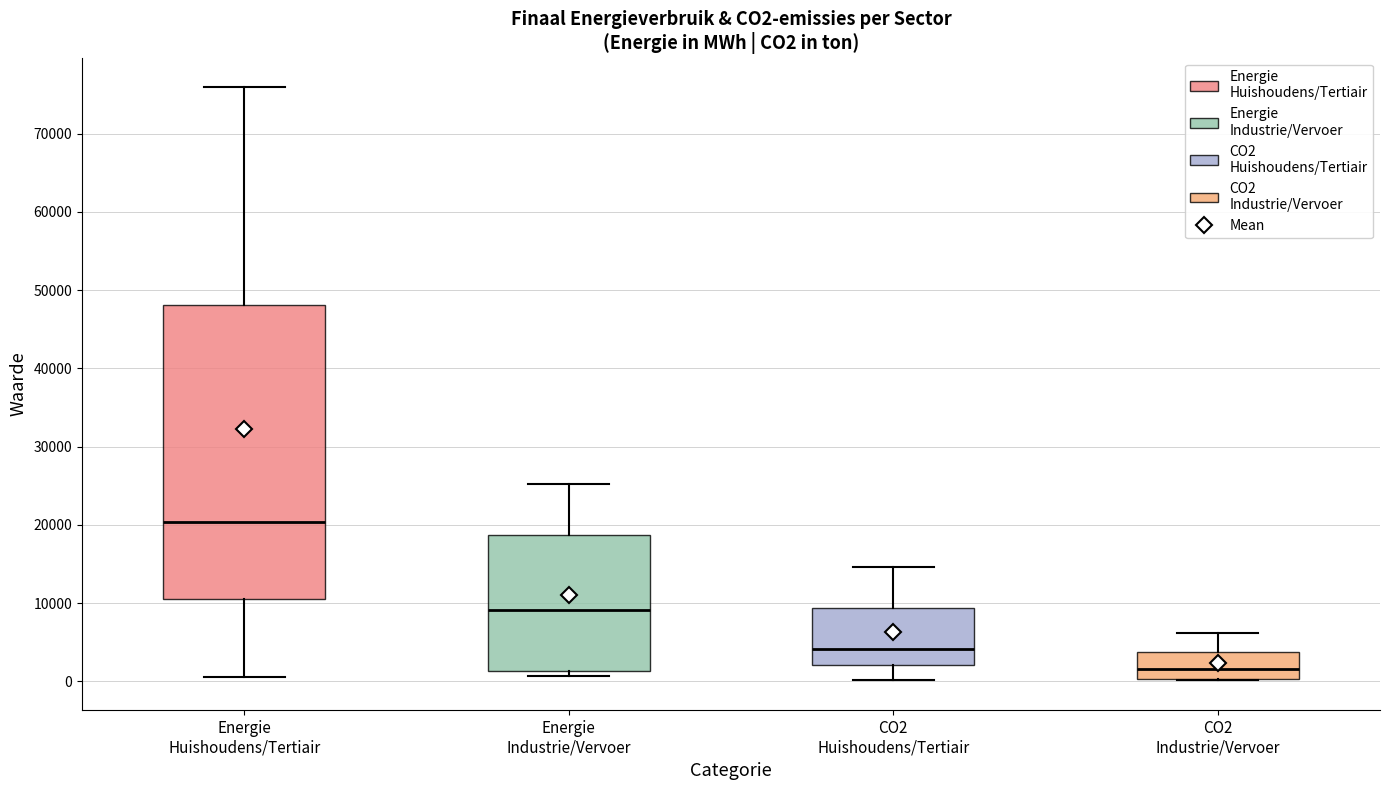

Where is the upper edge of the box for CO2 Industrie/Vervoer on the y-axis? The values are not printed on the chart, so give them approximately, as read against the axis.

4000